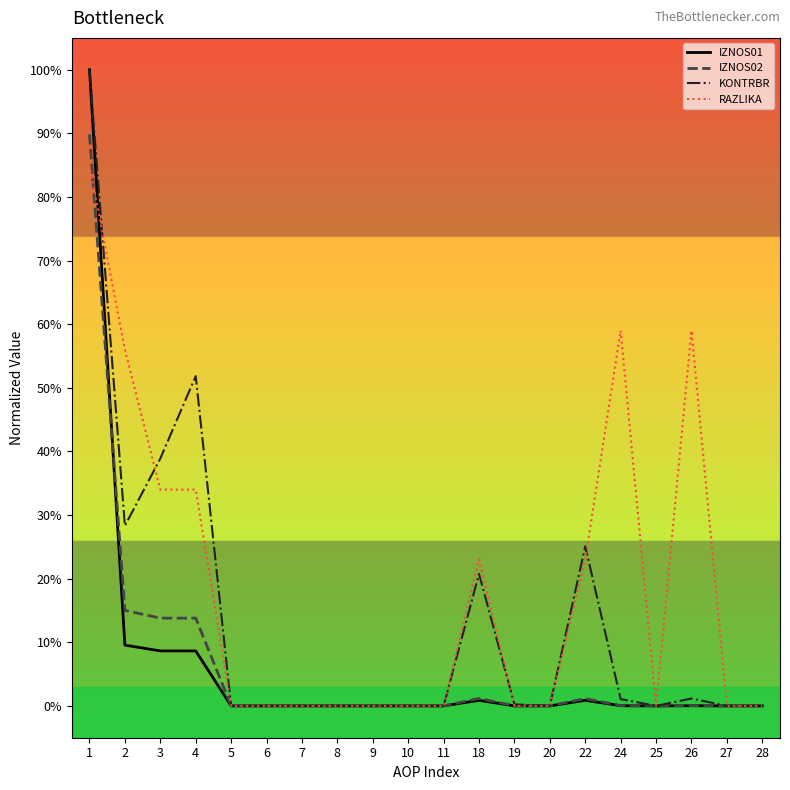

In RAZLIKA, how many points are higher than both neighbors (excluding endpoints)?

3